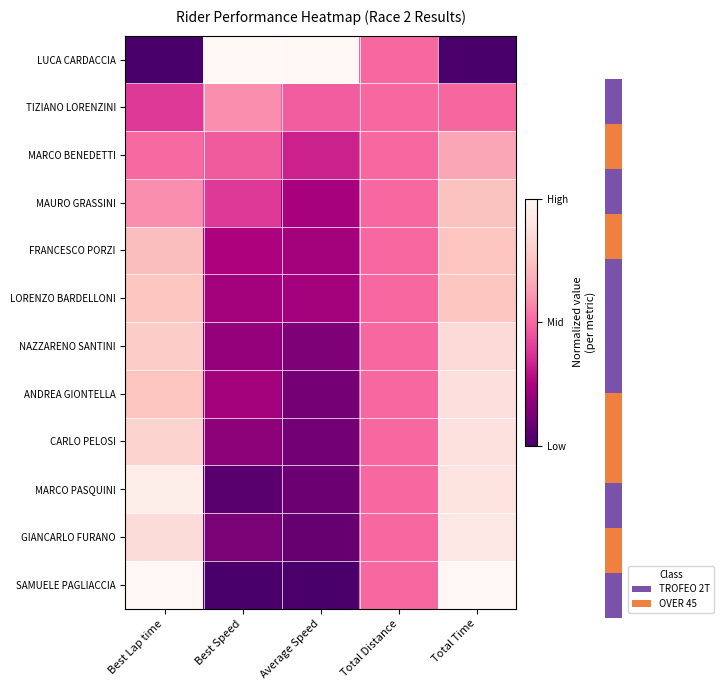

What is the total value across all series at Best Lap time?

8.1